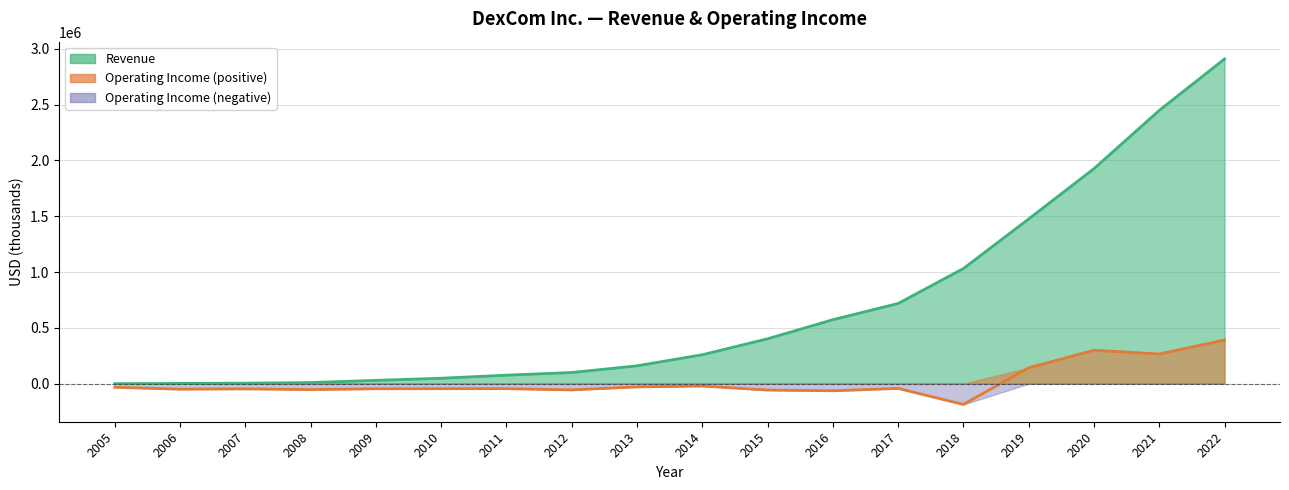

True or false: Operating Income and Revenue cross at least once.

False